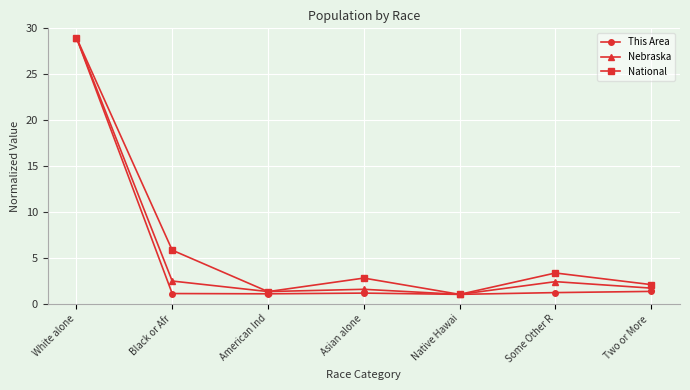

What is the sum of all This Area values?

35.8